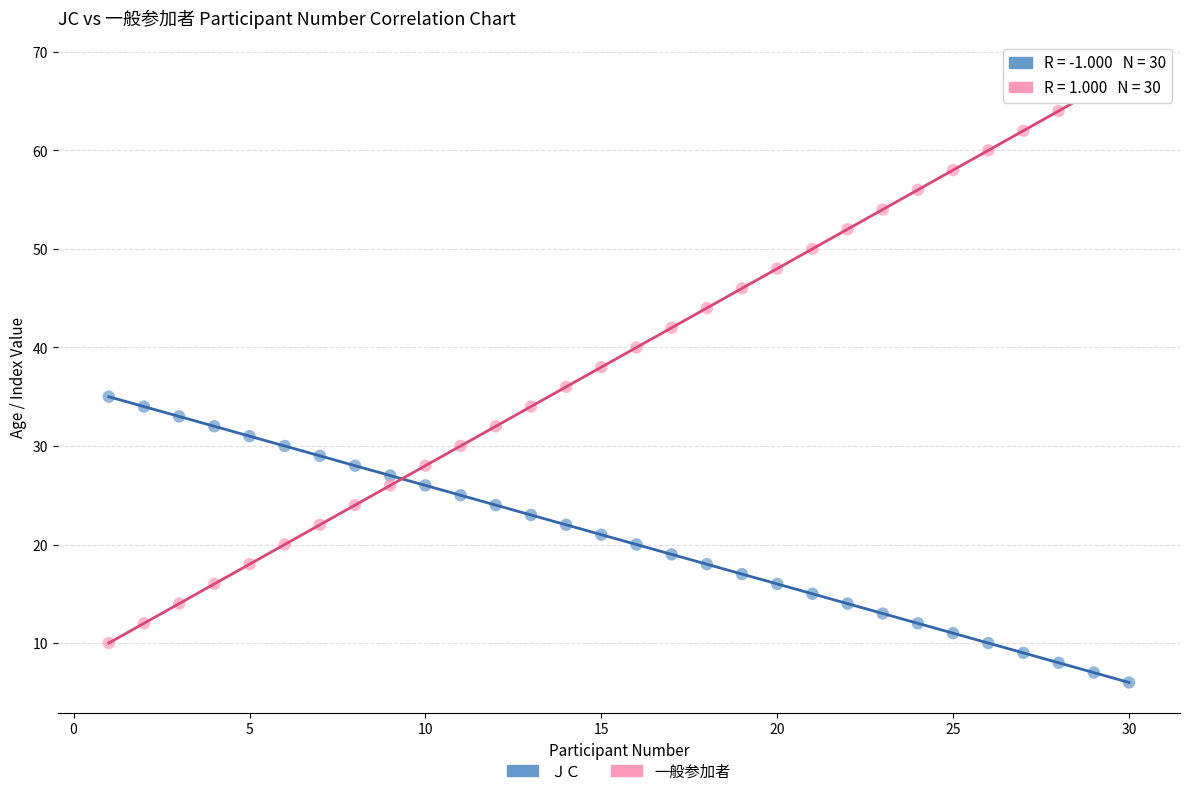

What are all the series names shown in the legend?

ＪＣ, 一般参加者